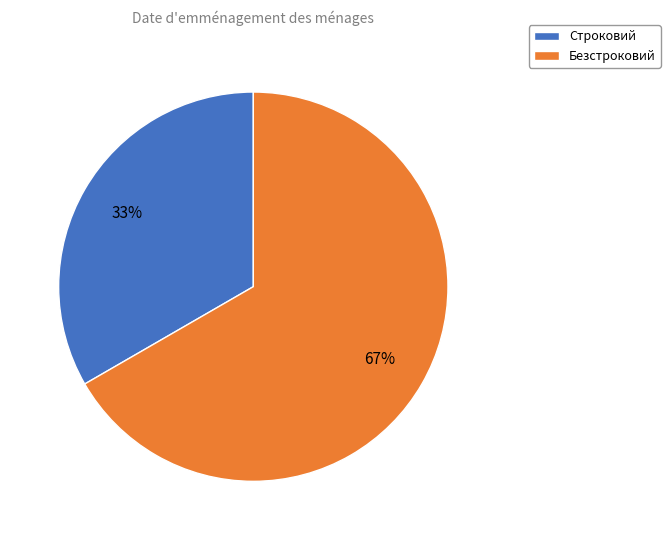

Approximately how many times larger is the value at Безстроковий compared to Строковий?

2.0